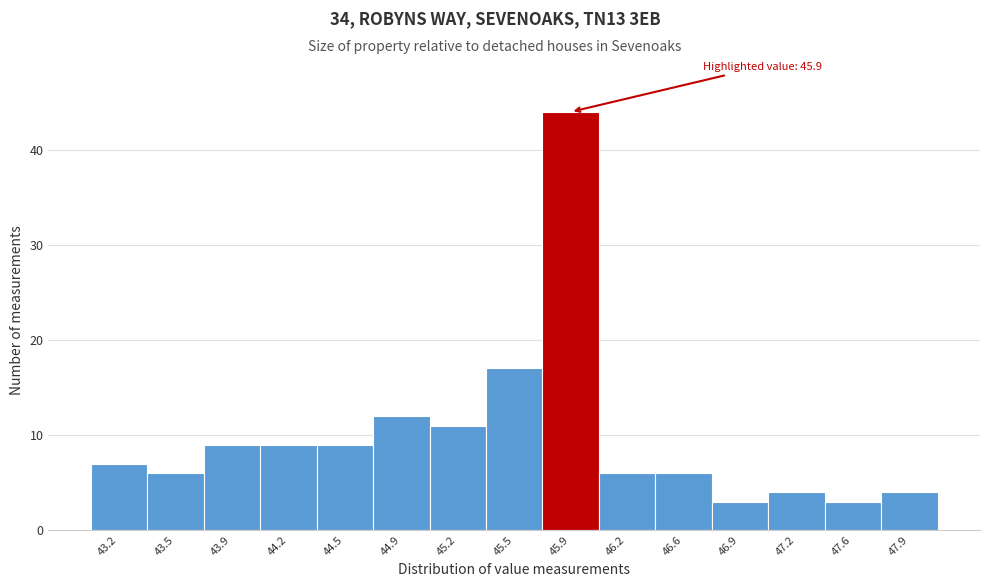

Which range on the x-axis has the tallest bar?

45.72 to 46.06